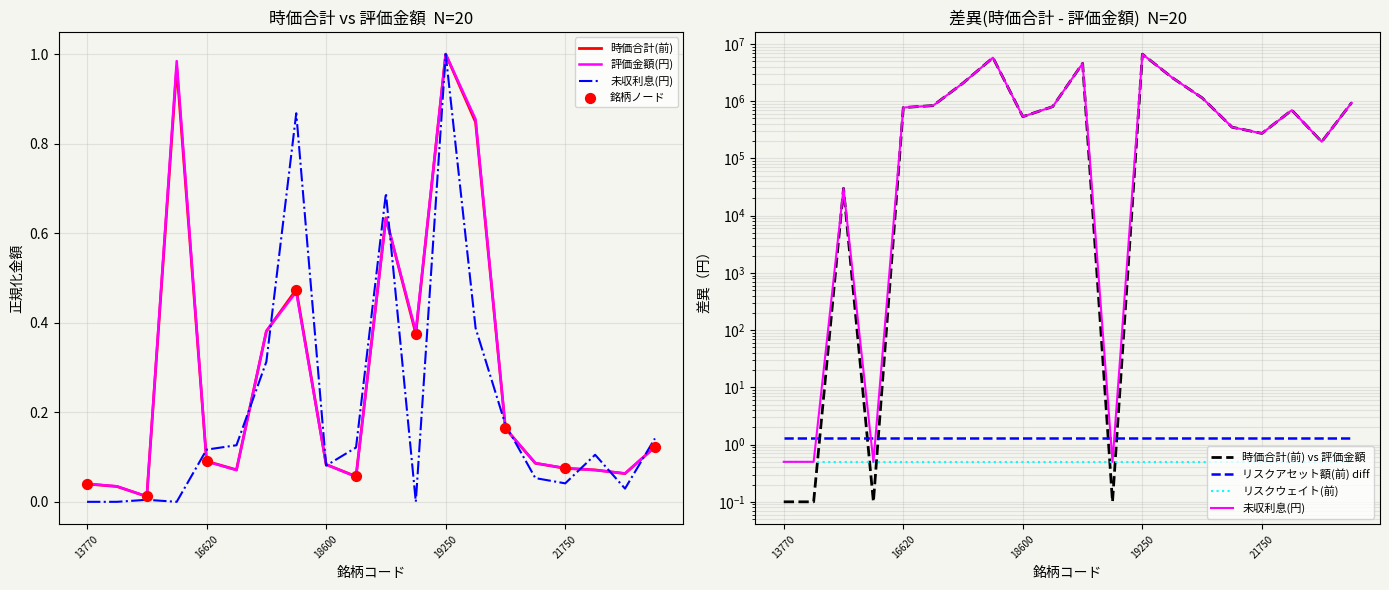

Is the value of 時価合計(信用リスク削減効果前) at 22010 greater than the value of 未収利息(円) at 14190?

Yes